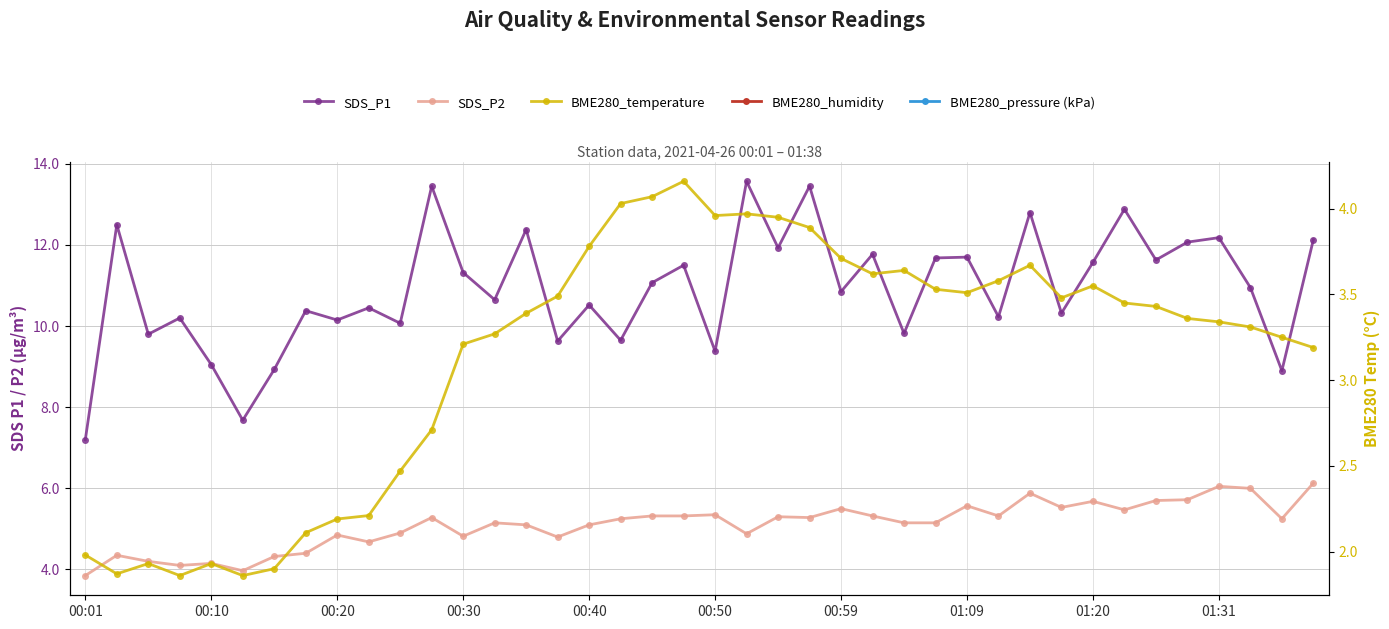

How many lines are shown in the chart?

5